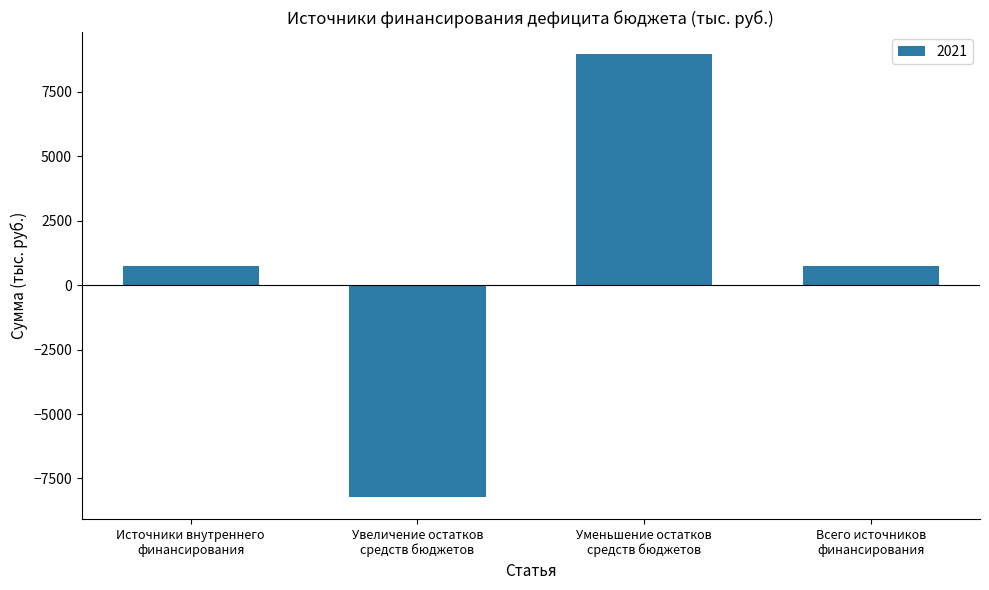

What is the value of the 3rd bar from the left?

8959.6